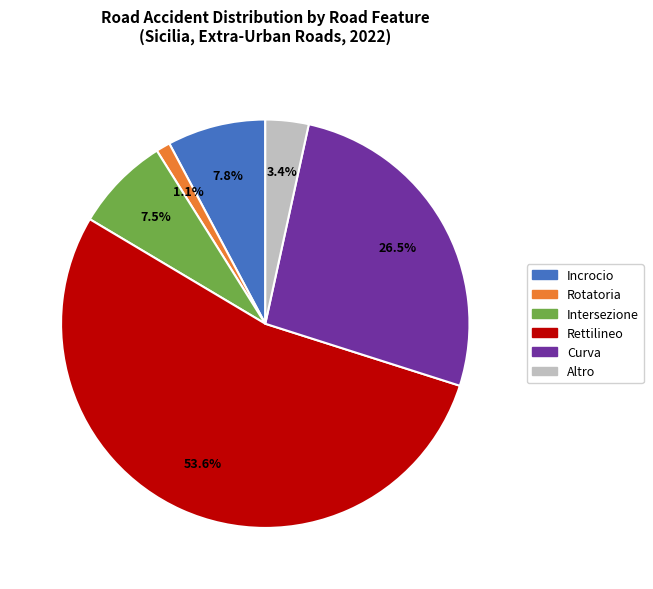

To the nearest percent, what is the difference between the largest and smallest slice percentages?

53%